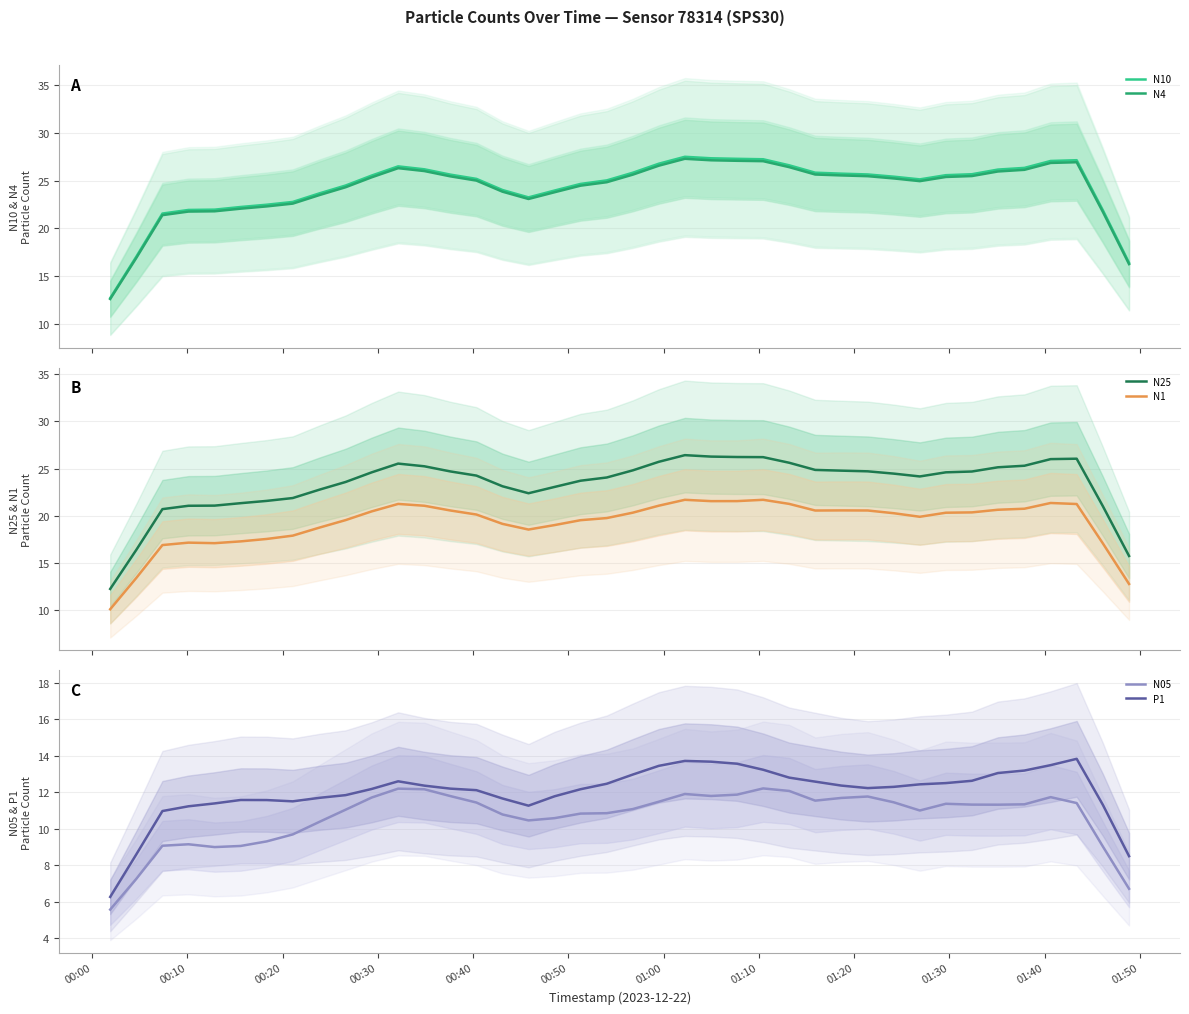

What is the highest value of the N4 series?

27.3